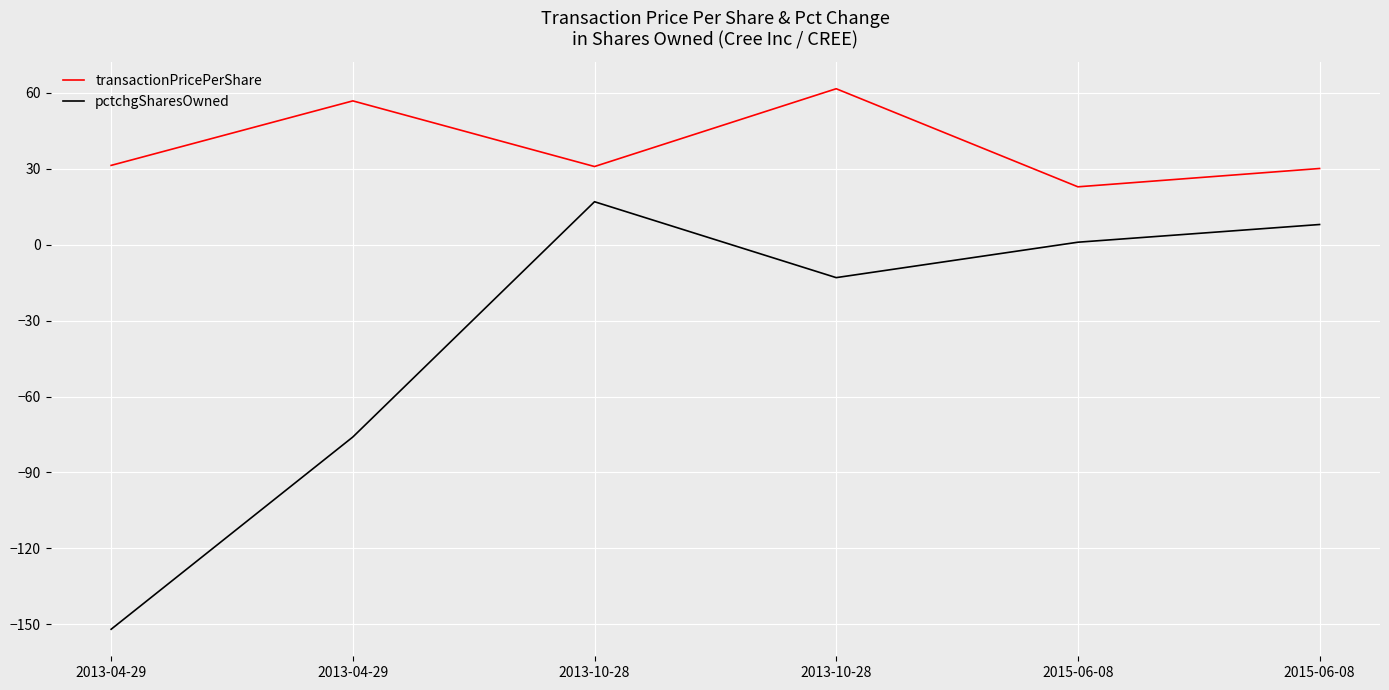

True or false: transactionPricePerShare and pctchgSharesOwned cross at least once.

False